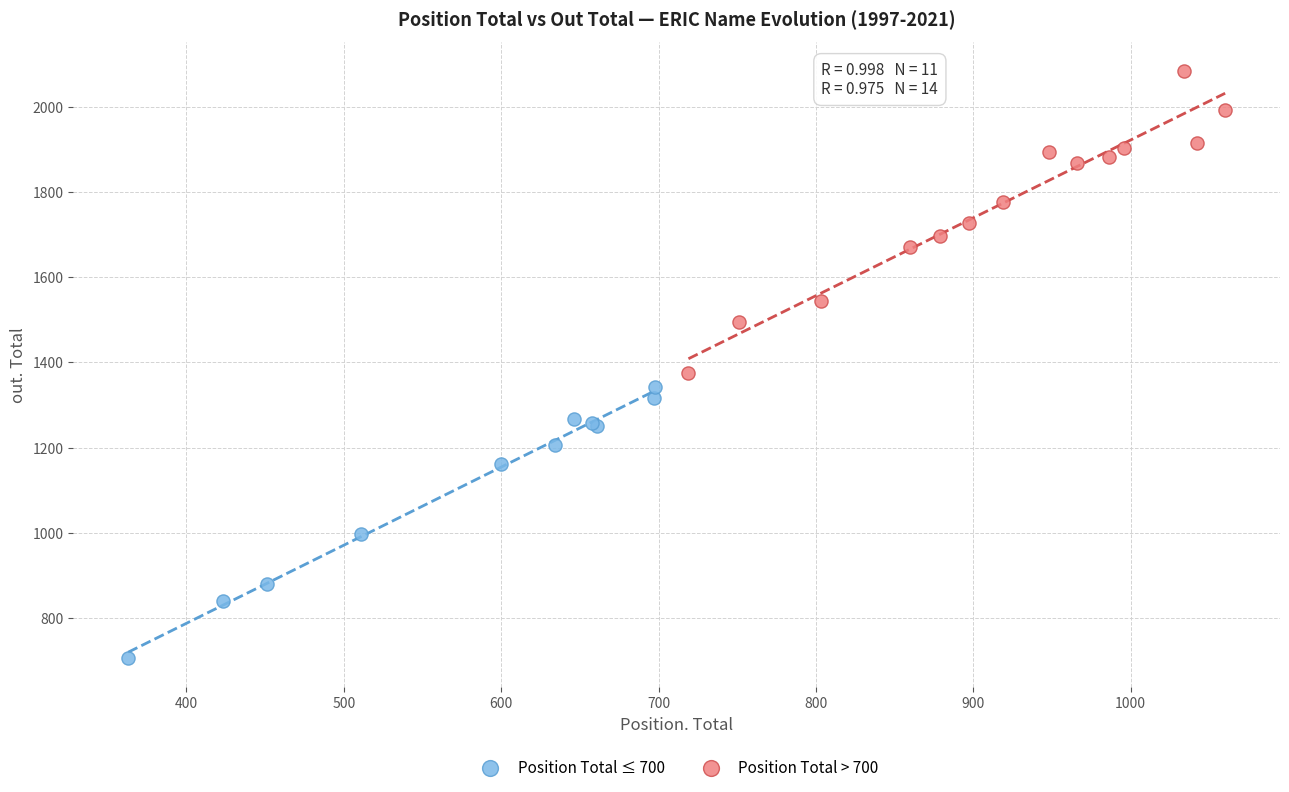

Which series reaches the minimum Y coordinate?

Position Total ≤ 700